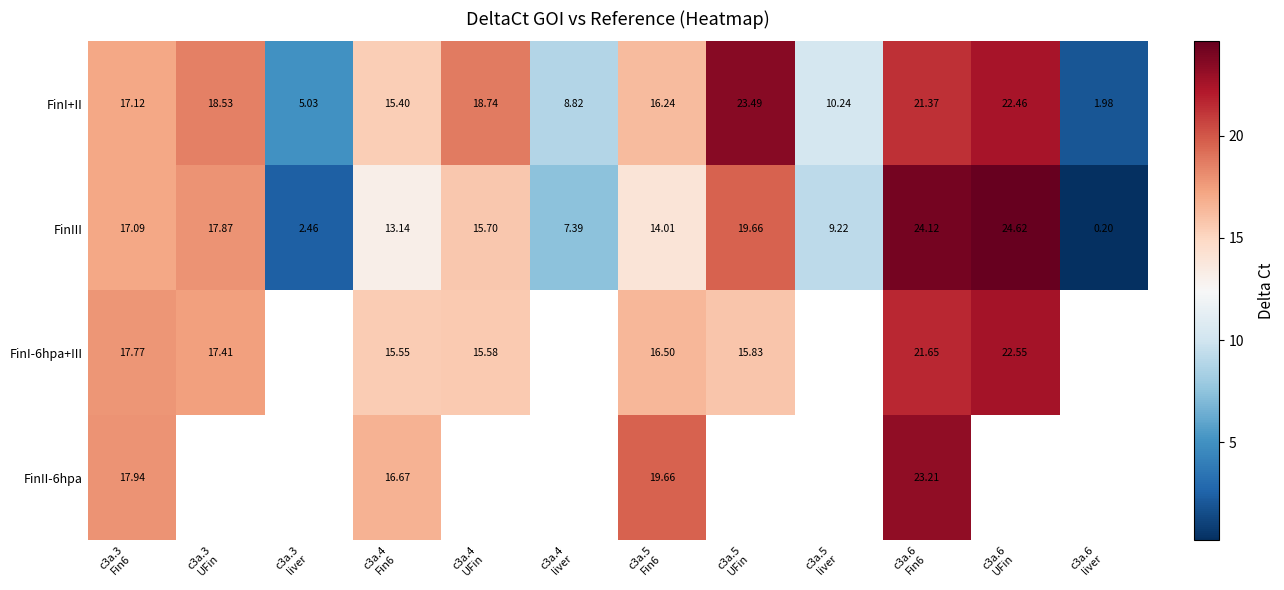

At which category does the chart reach its minimum across all series?

c3a.6
liver